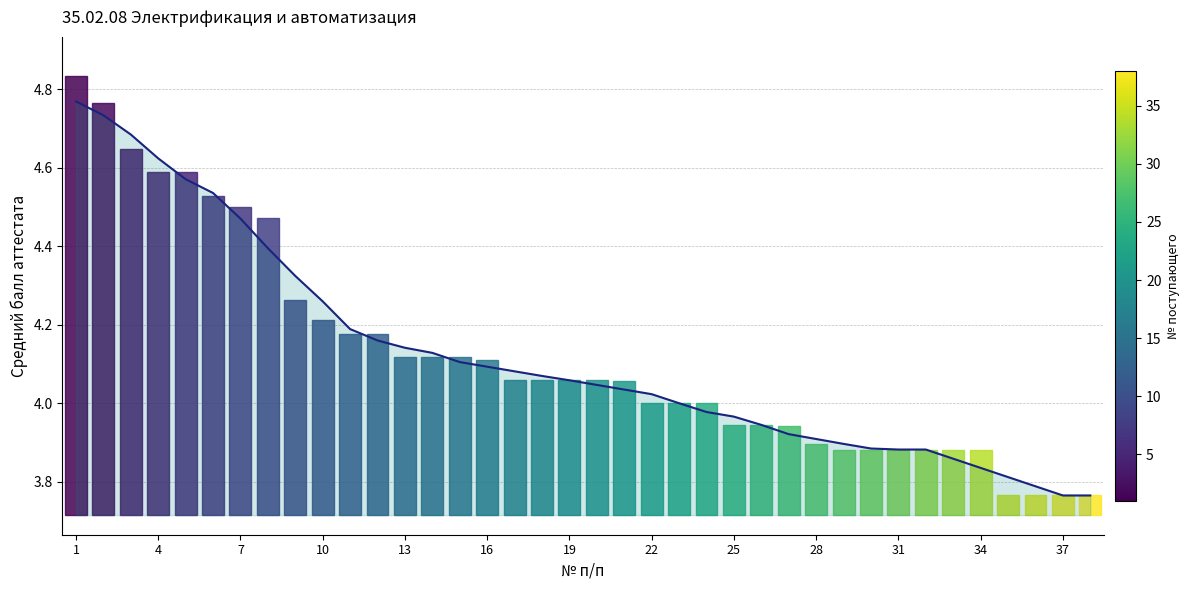

Count the number of values greater than 4.

22